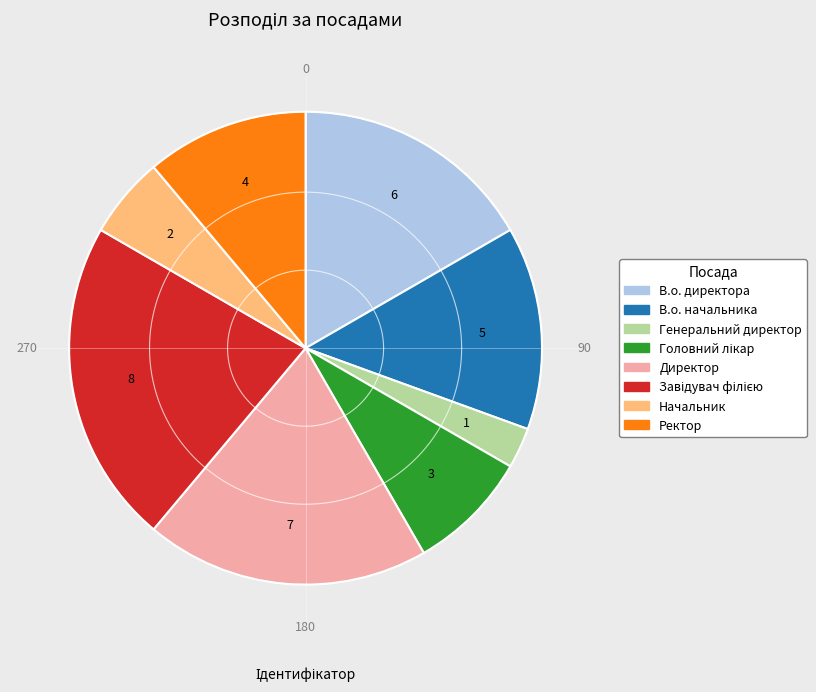

What is the smallest slice in the pie chart?

Генеральний директор